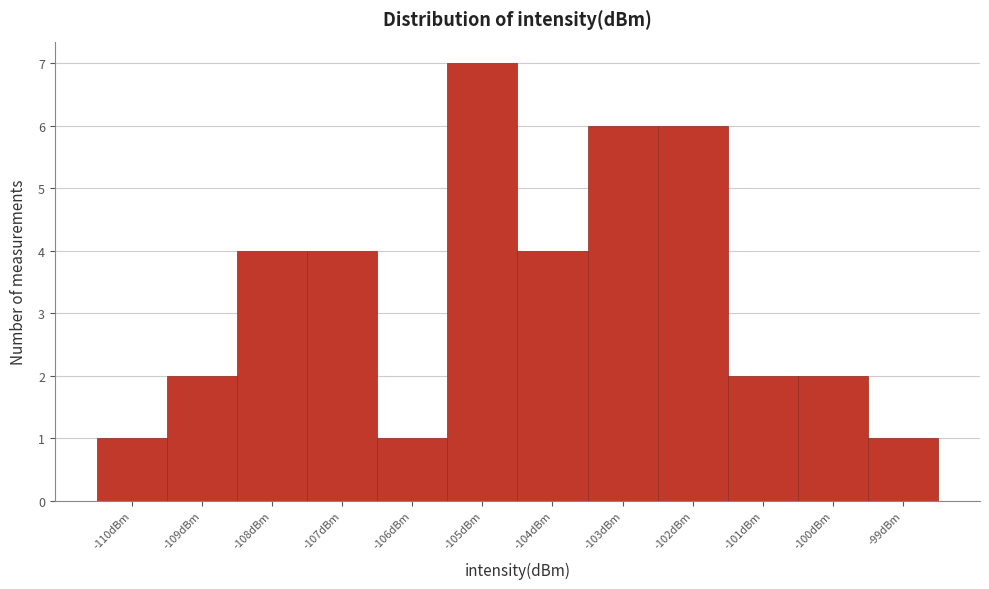

How tall is the bar that spans -110.5 to -109.5 on the x-axis? The values are not printed on the chart, so give them approximately, as read against the axis.

1